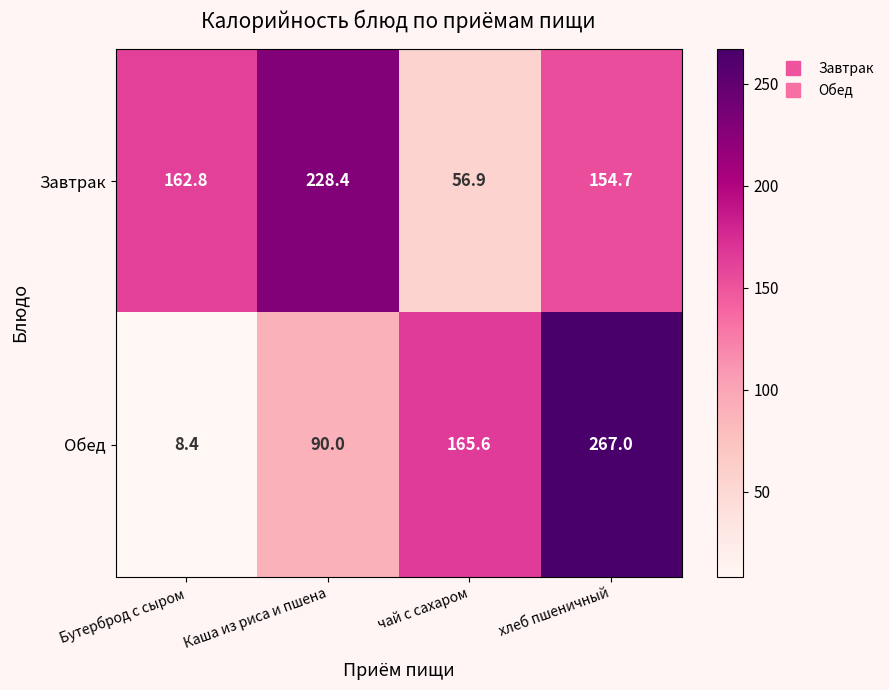

How many distinct data groups are displayed?

2